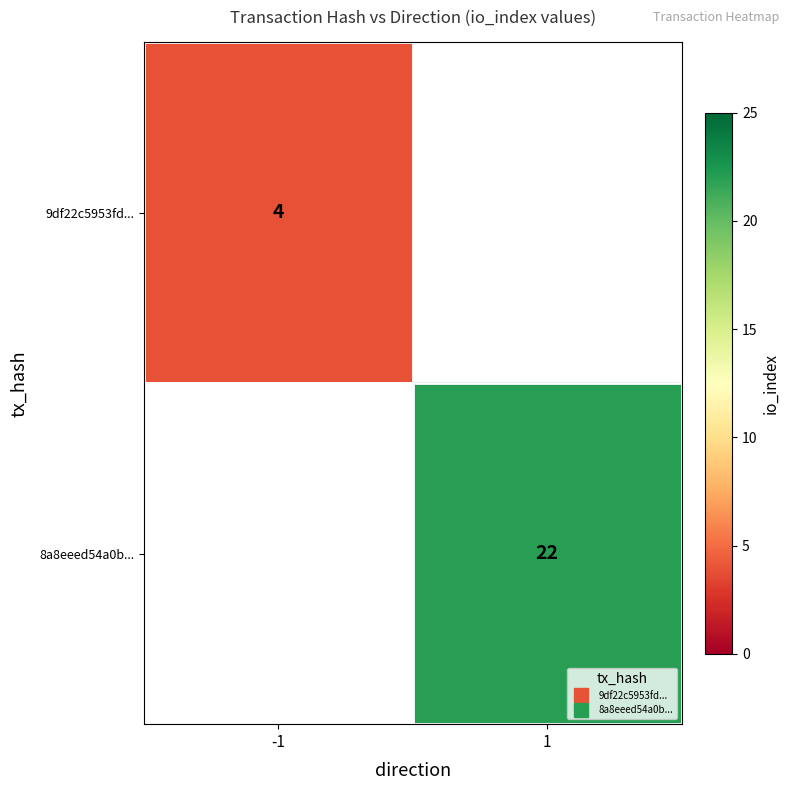

What is the maximum value shown in the chart?

22.0